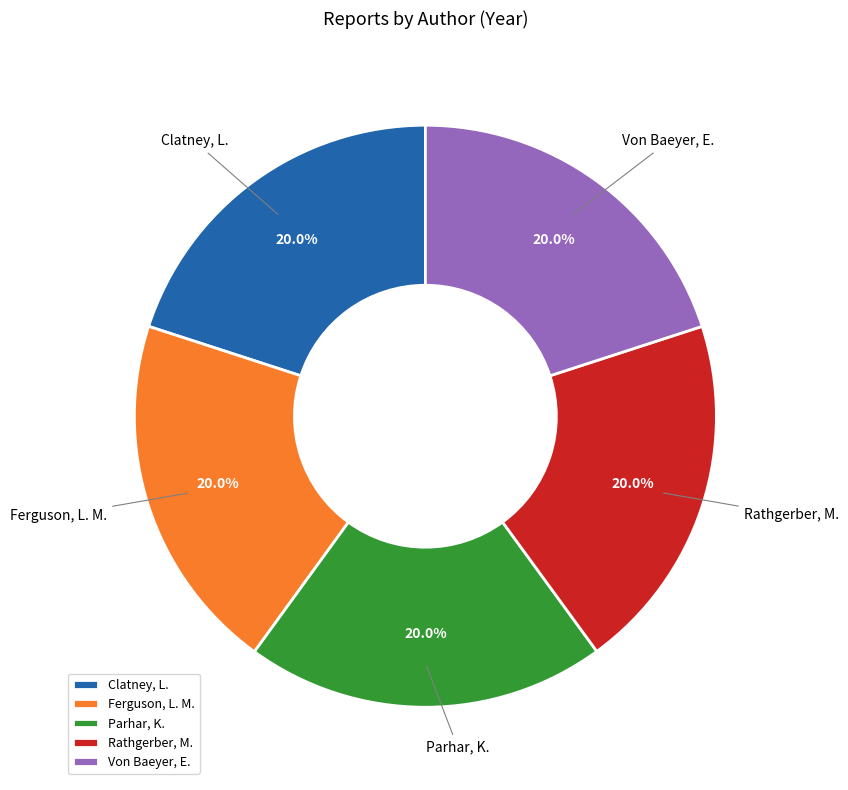

To the nearest percent, what portion does Rathgerber, M. represent?

20%